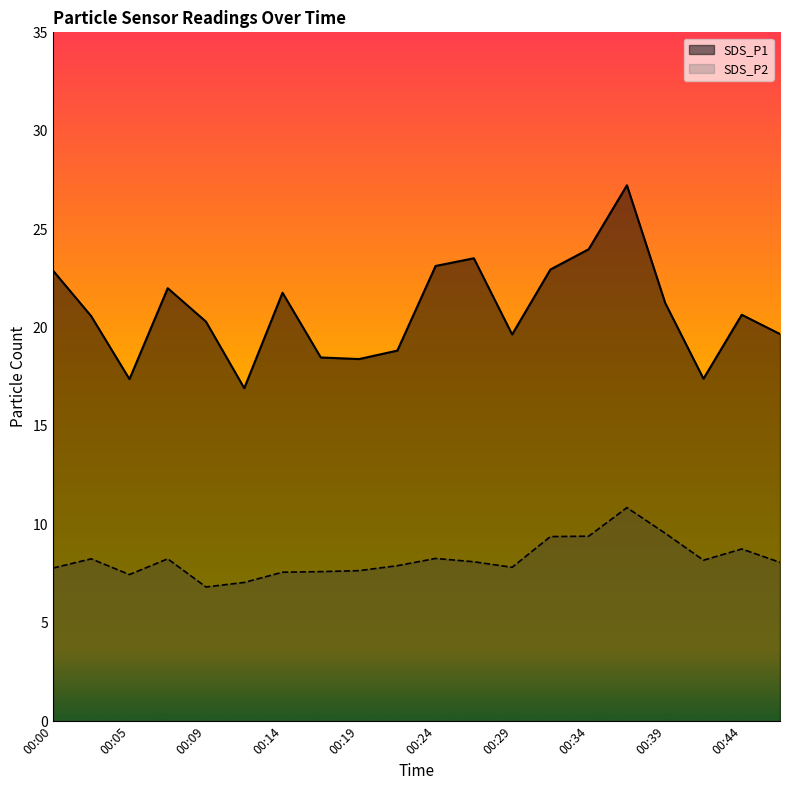

What are all the series names shown in the legend?

SDS_P1, SDS_P2